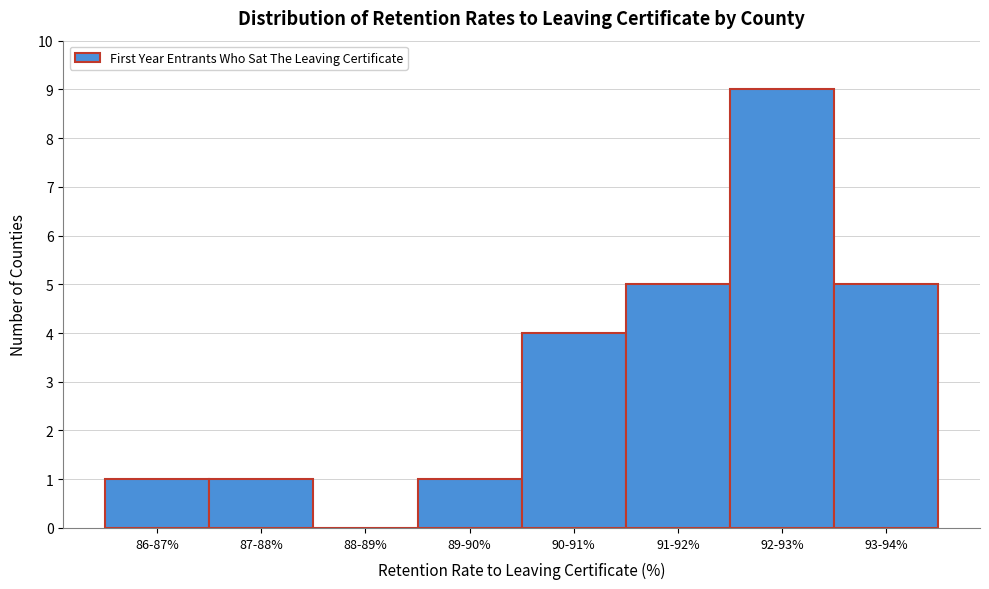

Reading left to right, list all the values displayed in this chart.

86-87%=1	87-88%=1	88-89%=0	89-90%=1	90-91%=4	91-92%=5	92-93%=9	93-94%=5